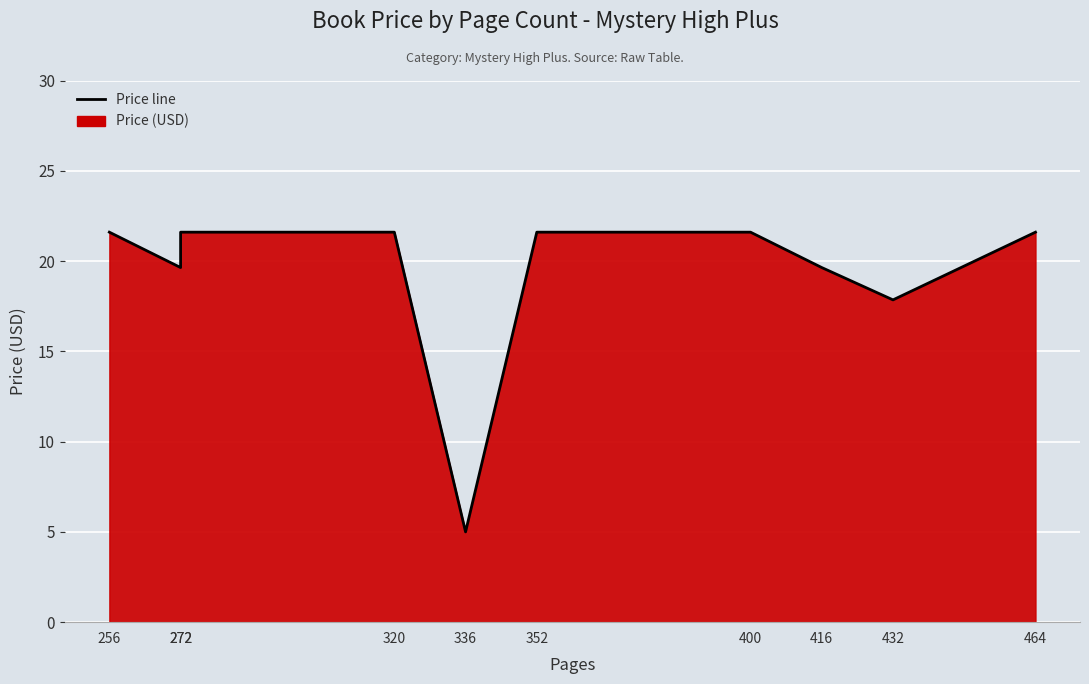

The chart shows a value of 5.0 at 336. True or false?

True